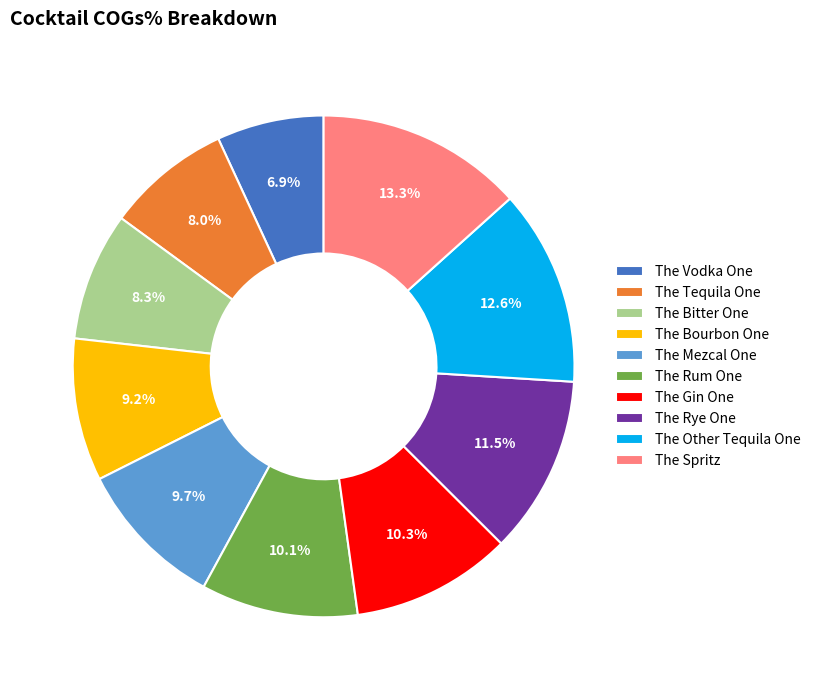

Is it true that The Bourbon One is 9% of the pie?

True